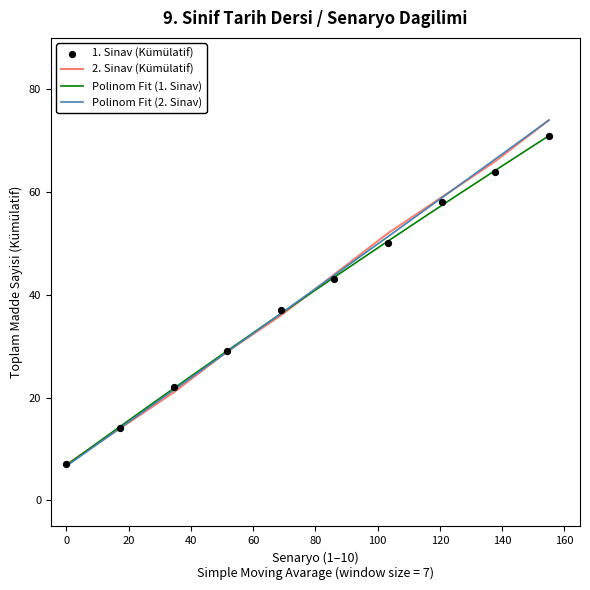

What is the lowest value of the 2. Sinav (Kümülatif) series?

7